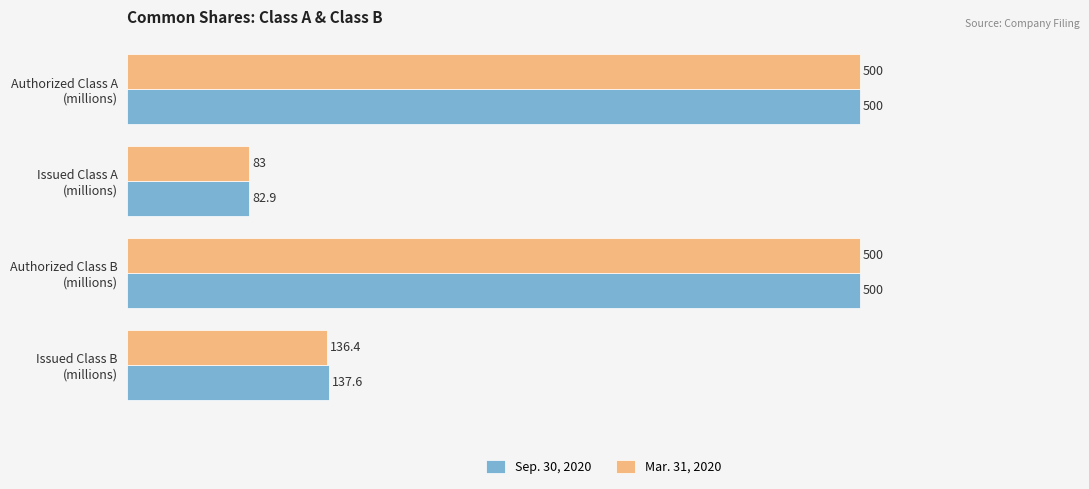

What is the difference between the maximum and minimum values in the Mar. 31, 2020 series?

417.0